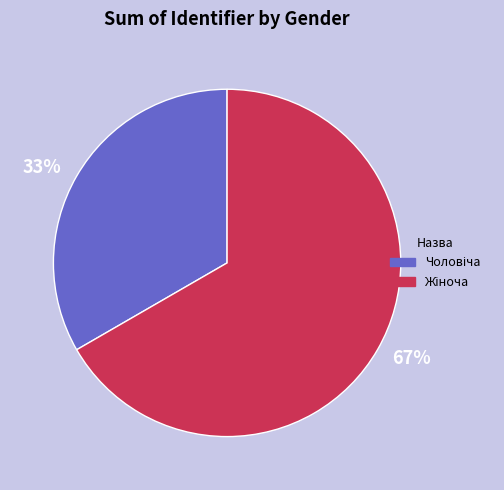

To the nearest percent, what is the average slice percentage?

50%